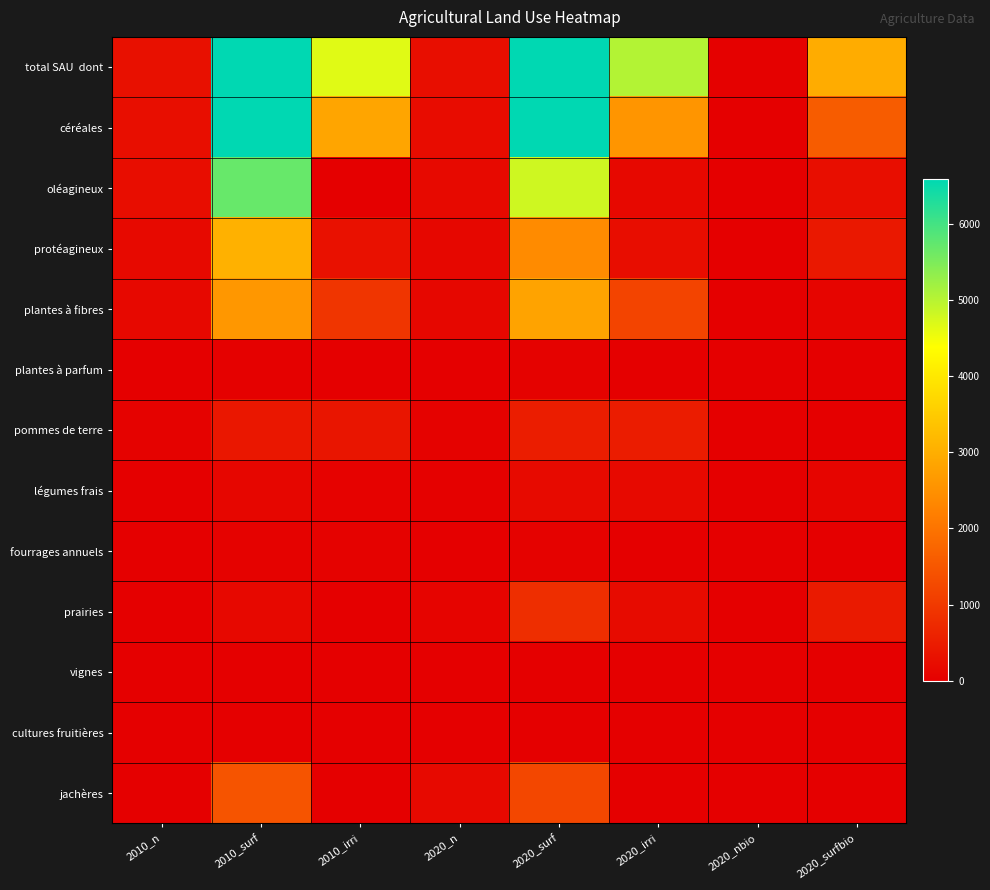

At which category is the sum across all series the highest?

2010_surf